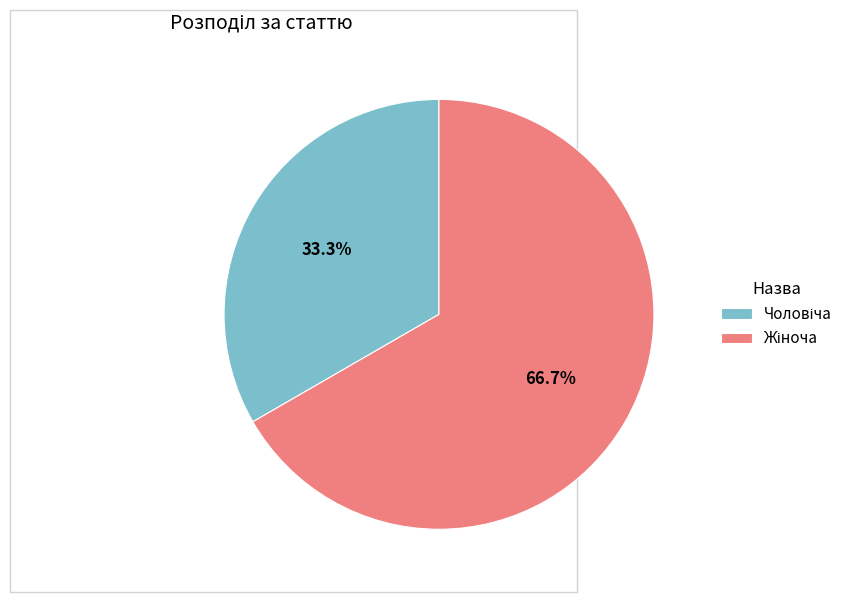

Does any single category account for the majority?

Yes